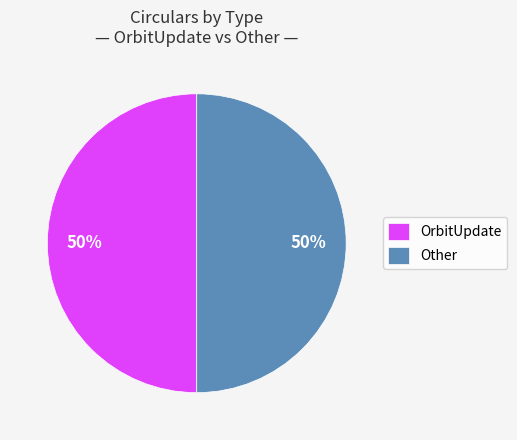

To the nearest percent, what is the difference between the largest and smallest slice percentages?

0%